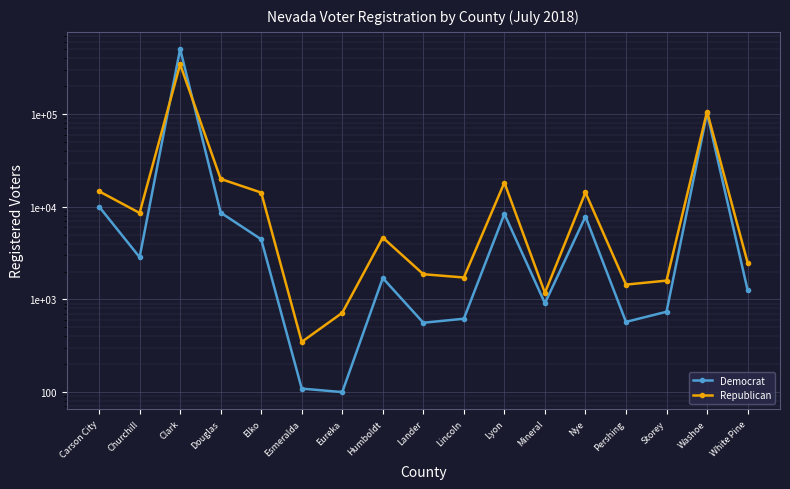

Which series has the largest range (max minus min)?

Democrat